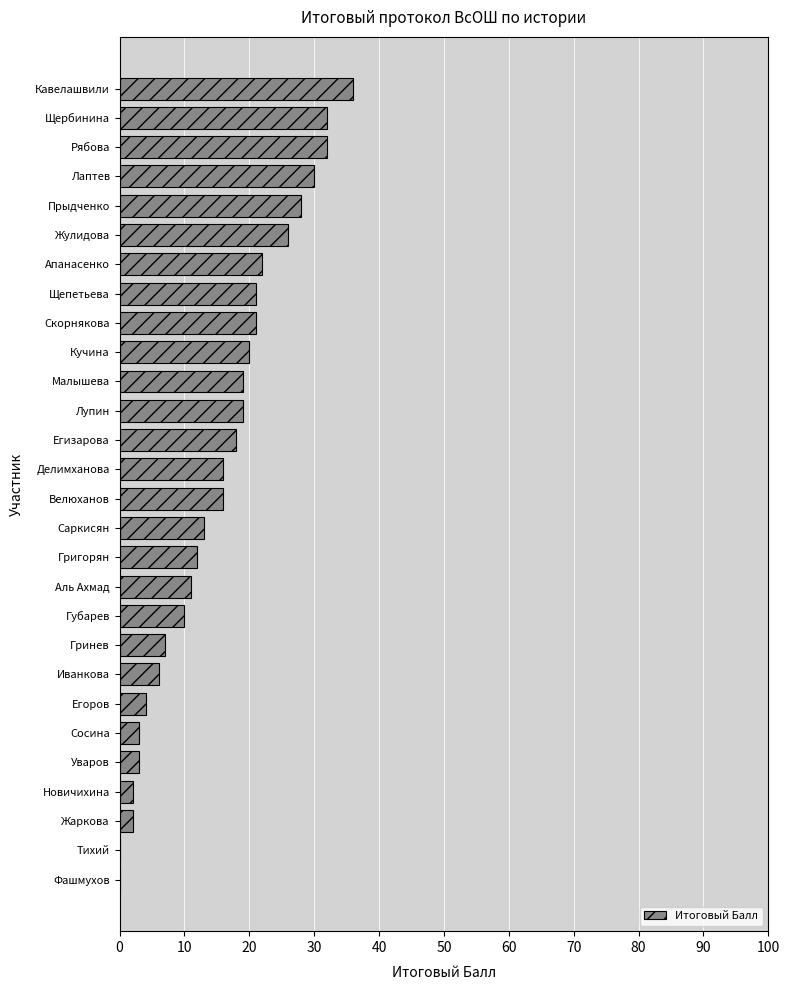

Reading top to bottom, list all the values displayed in this chart.

Кавелашвили=36	Щербинина=32	Рябова=32	Лаптев=30	Прыдченко=28	Жулидова=26	Апанасенко=22	Щепетьева=21	Скорнякова=21	Кучина=20	Малышева=19	Лупин=19	Егизарова=18	Делимханова=16	Велюханов=16	Саркисян=13	Григорян=12	Аль Ахмад=11	Губарев=10	Гринев=7	Иванкова=6	Егоров=4	Сосина=3	Уваров=3	Новичихина=2	Жаркова=2	Тихий=0	Фашмухов=0